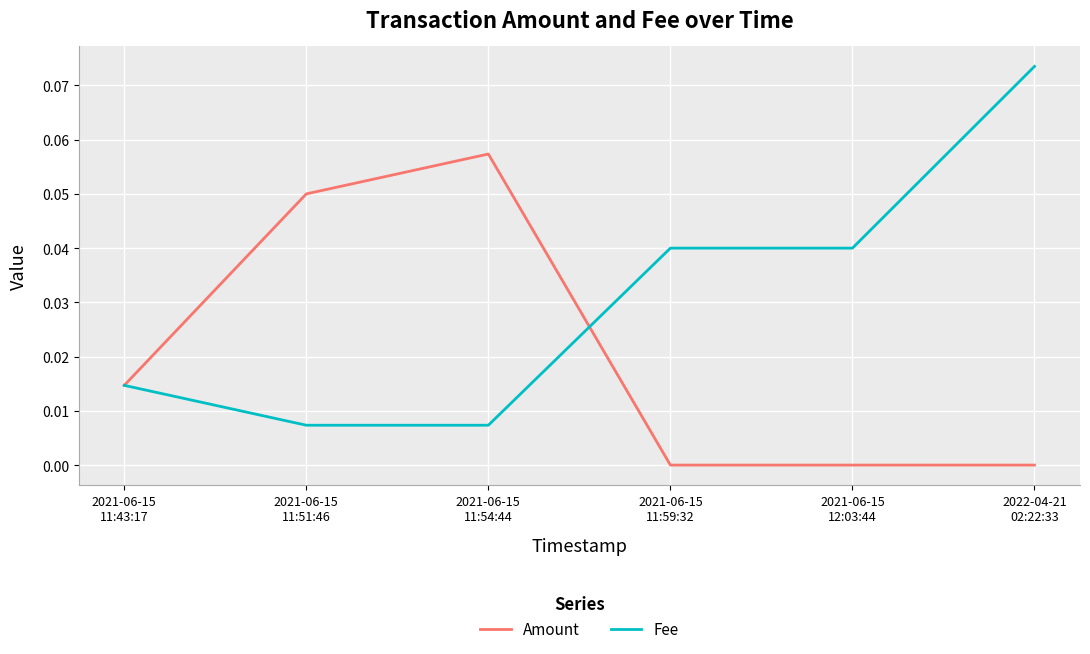

List the series in order of their overall mean, lowest first.

Amount, Fee